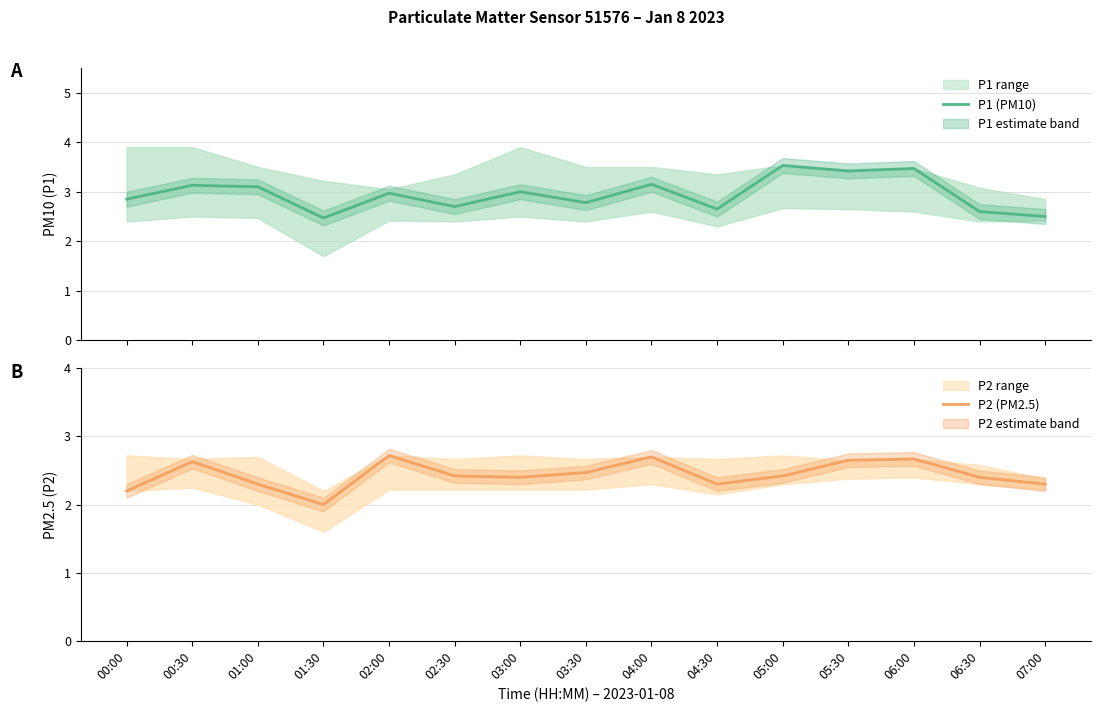

How many interior local valleys does the P1 (PM10) series have?

5